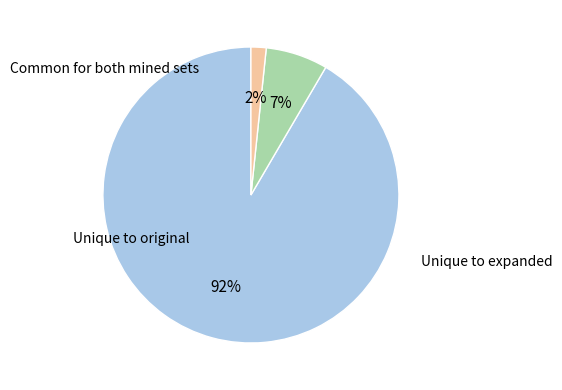

Does any single category account for the majority?

Yes